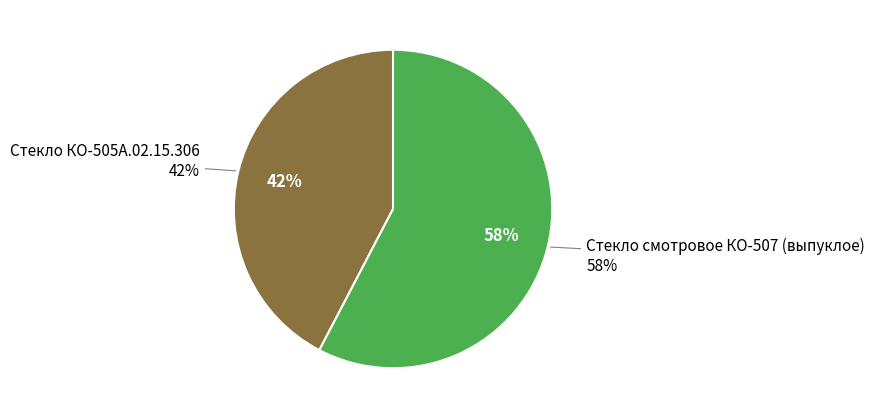

Is there a majority slice in this chart?

Yes